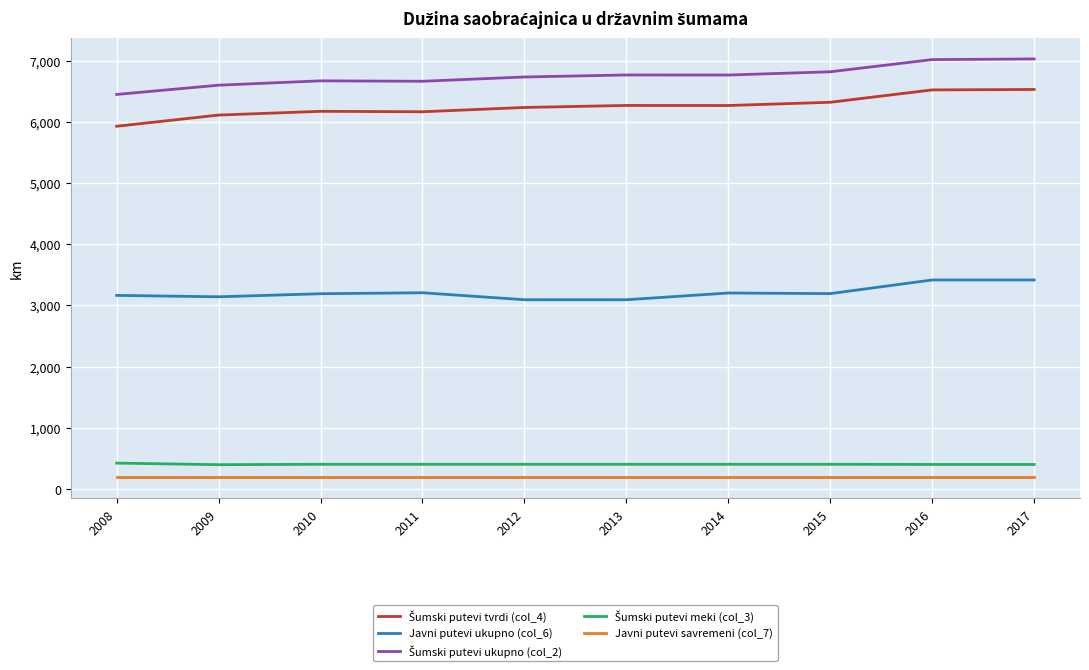

The value of Javni putevi savremeni (col_7) at 2015 is 191. True or false?

True